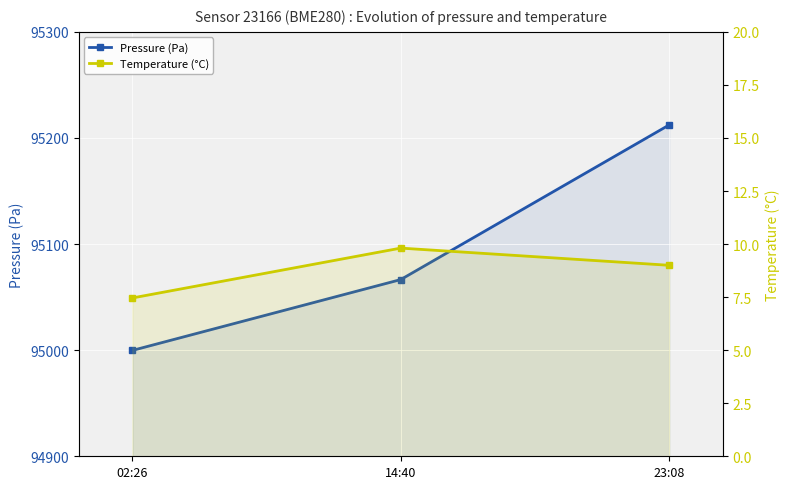

What is the smallest value displayed?

7.5